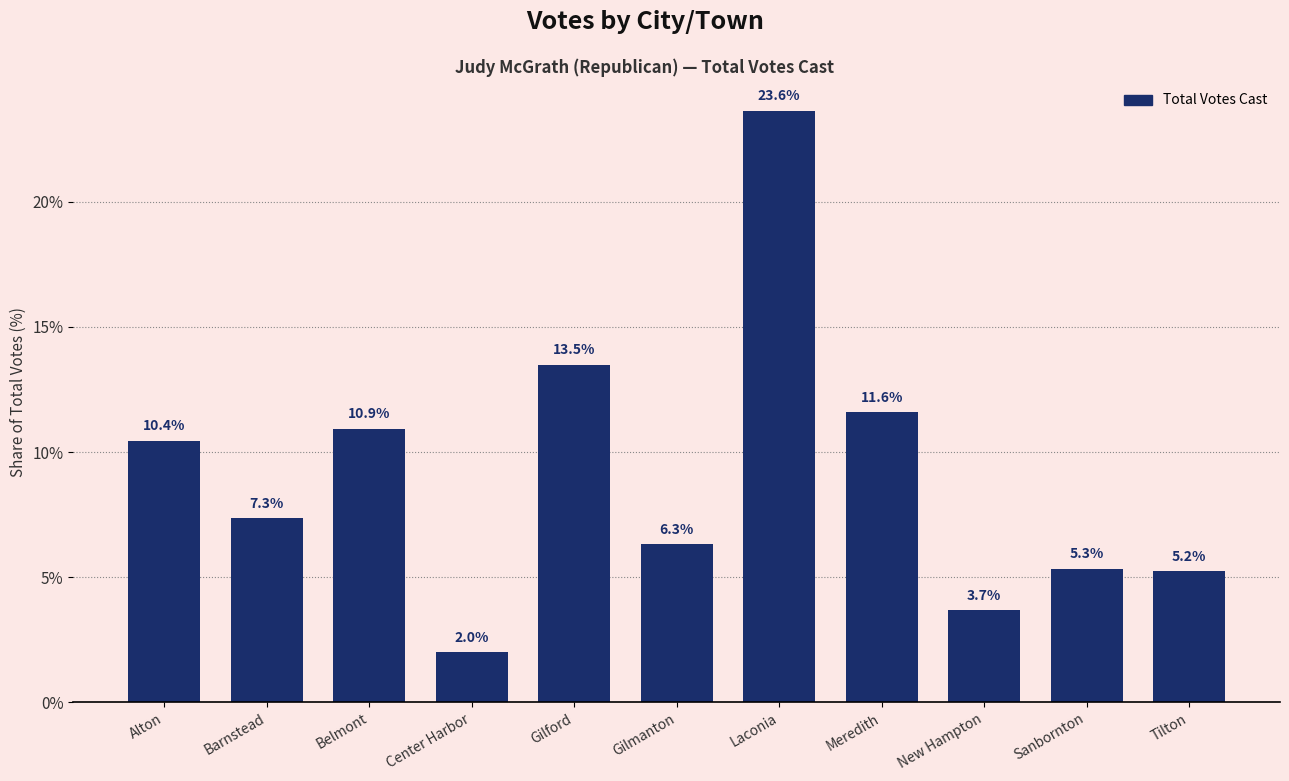

What is the sum of the values at Laconia and Center Harbor?

25.7